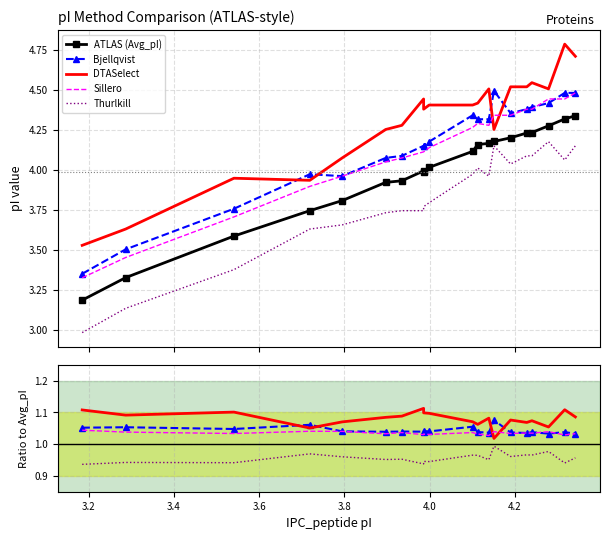

The value of ATLAS (Avg_pI) at 3.8 is 3.8. True or false?

True